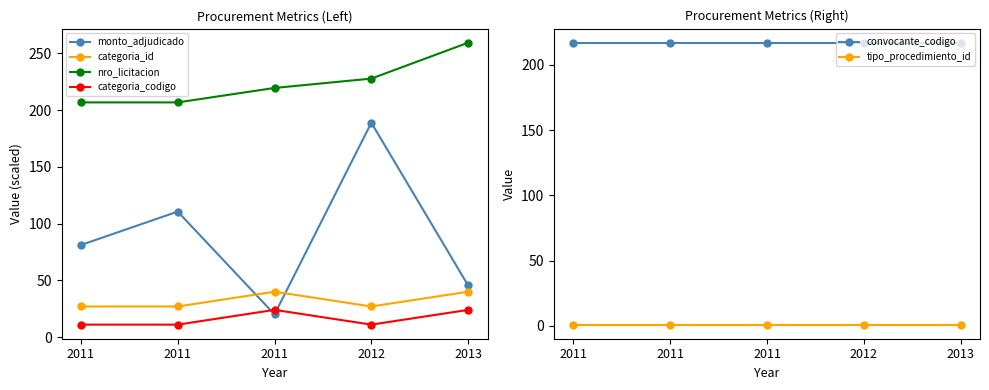

What is the value of the categoria_codigo point at the 4th from the left?

11.0